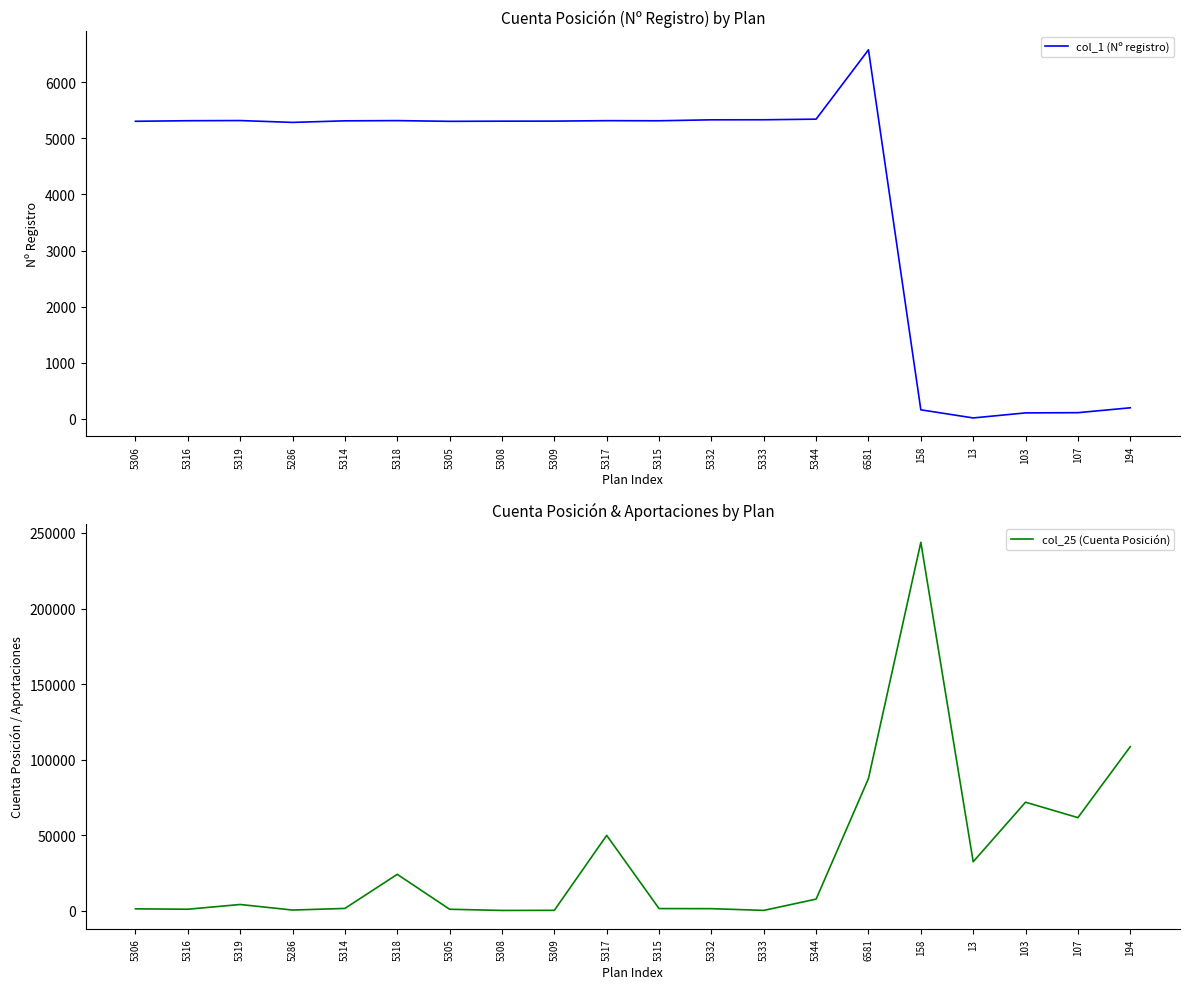

Which label corresponds to the largest value in the chart?

158